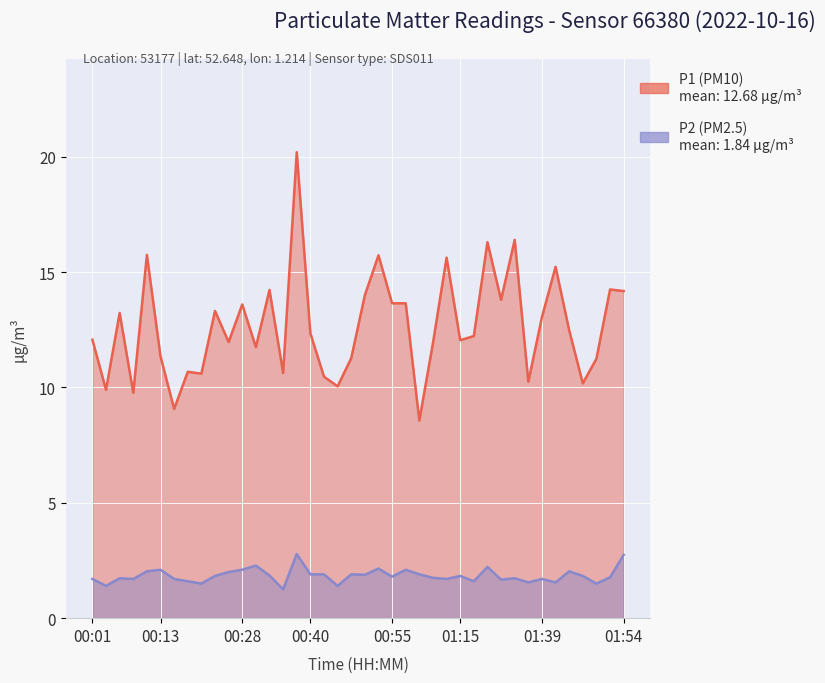

How many lines are shown in the chart?

2